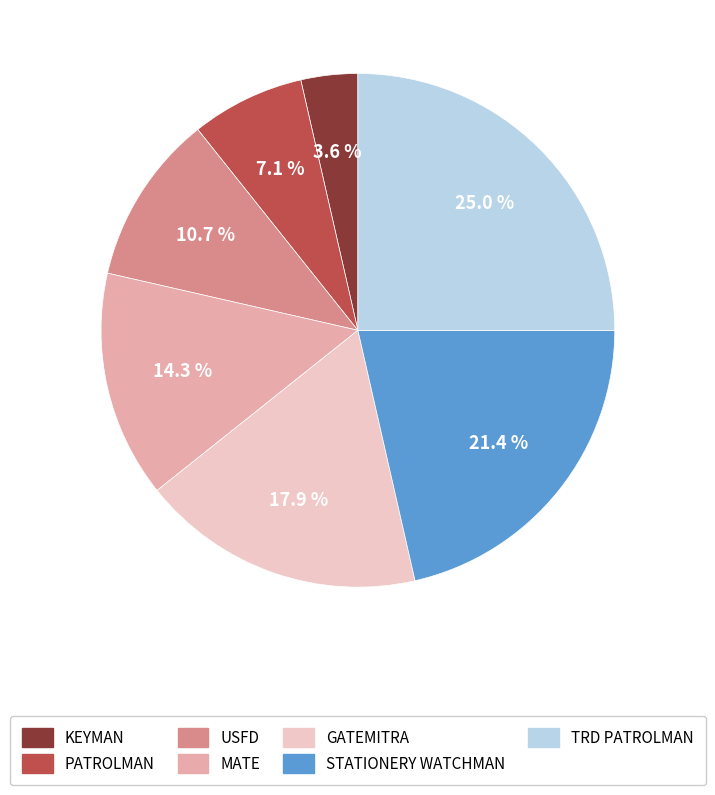

Which slice is the largest?

TRD PATROLMAN